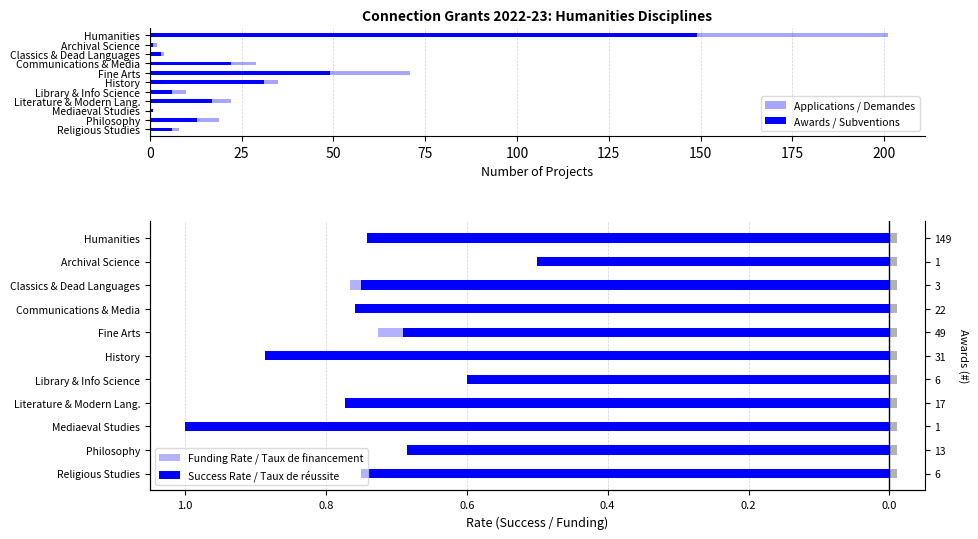

Rank the series at Religious Studies from lowest to highest value.

Success Rate / Taux de réussite, Funding Rate / Taux de financement, Awards / Subventions, Applications / Demandes